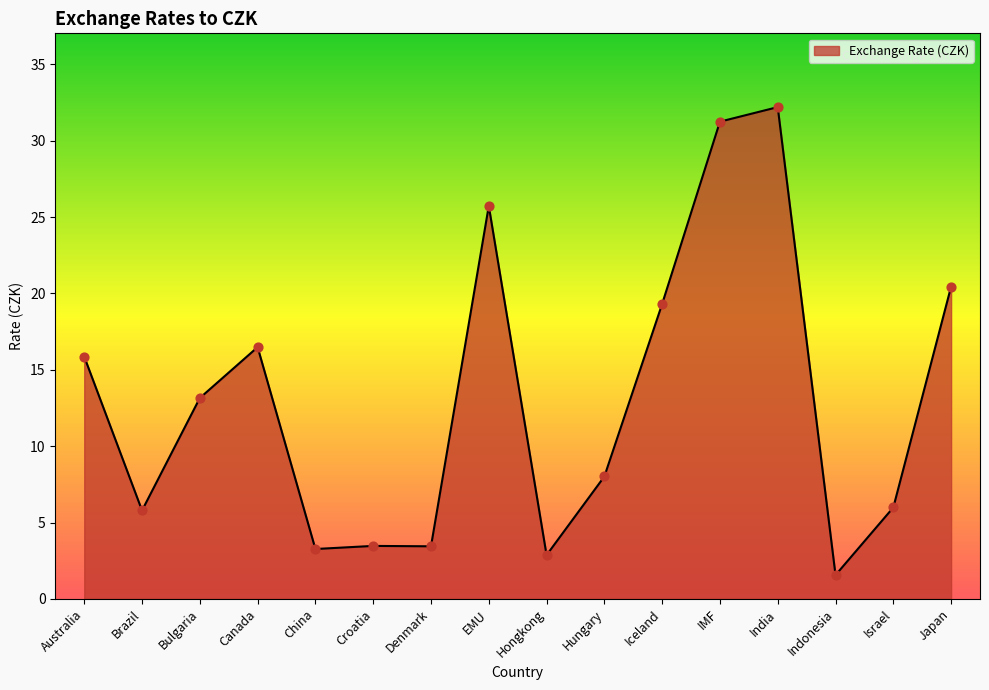

What is the change in value from IMF to Israel?

-25.3